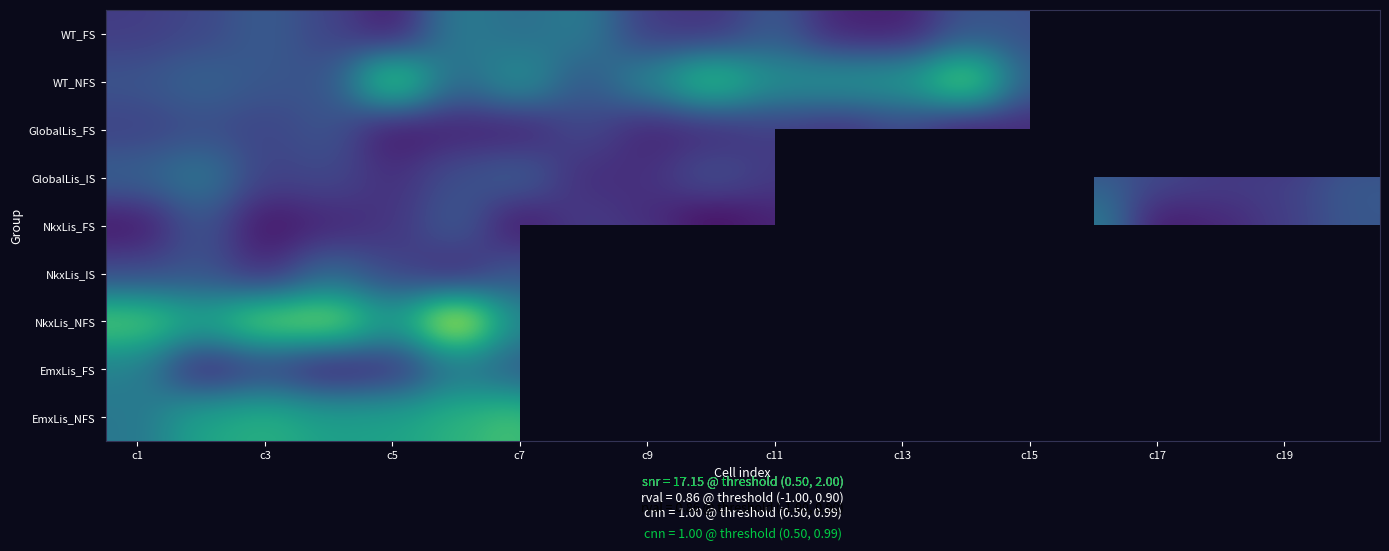

How many data points does each series have?

20